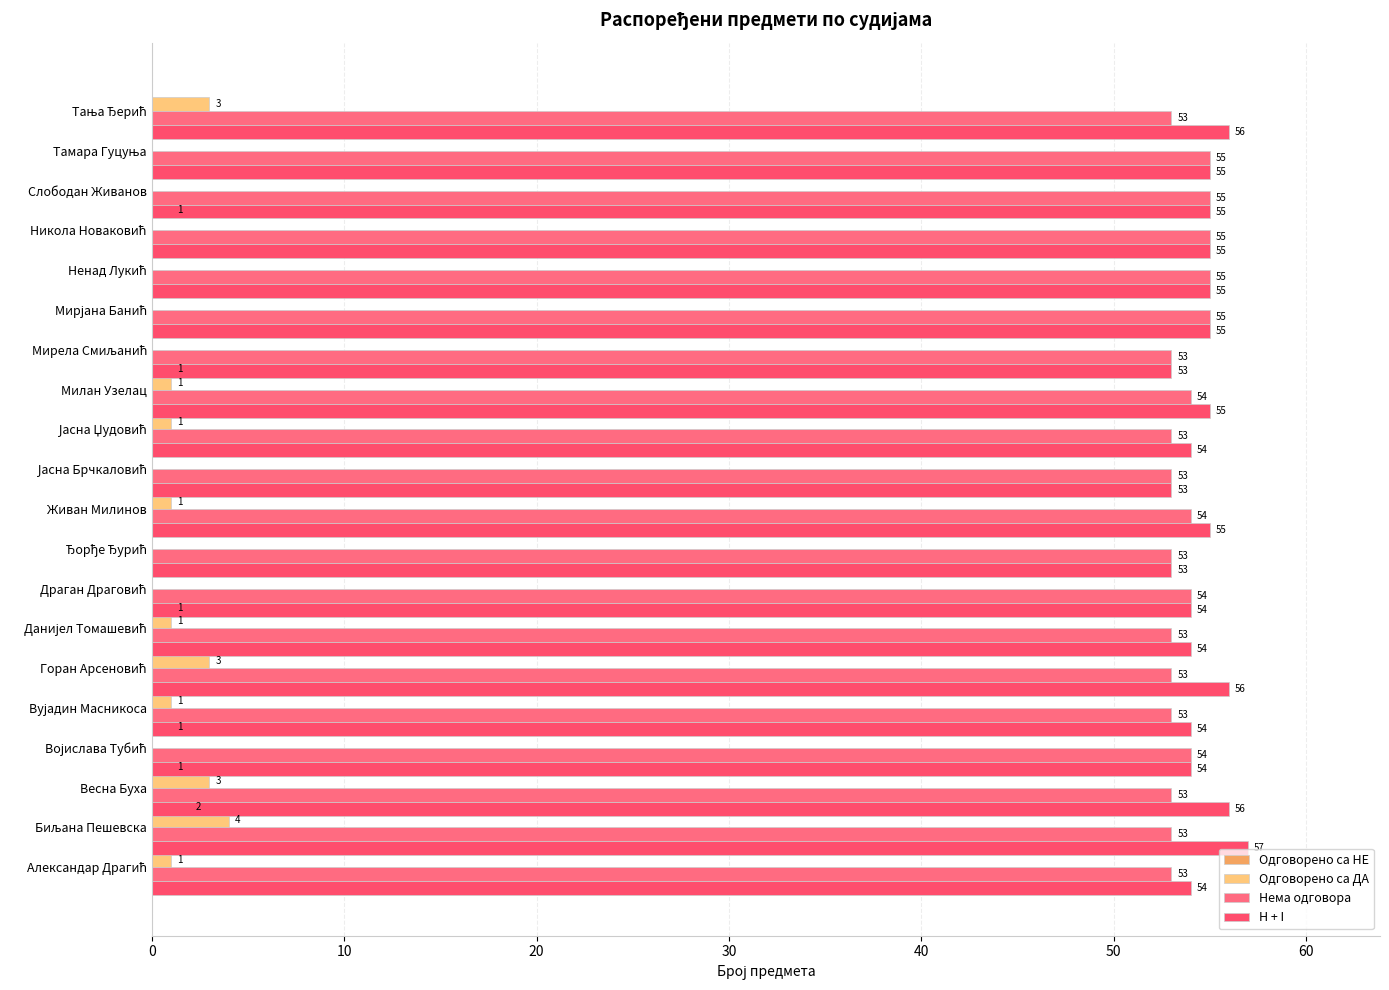

List the series in order of their peak value, lowest first.

Одговорено са НЕ, Одговорено са ДА, Нема одговора, H + I